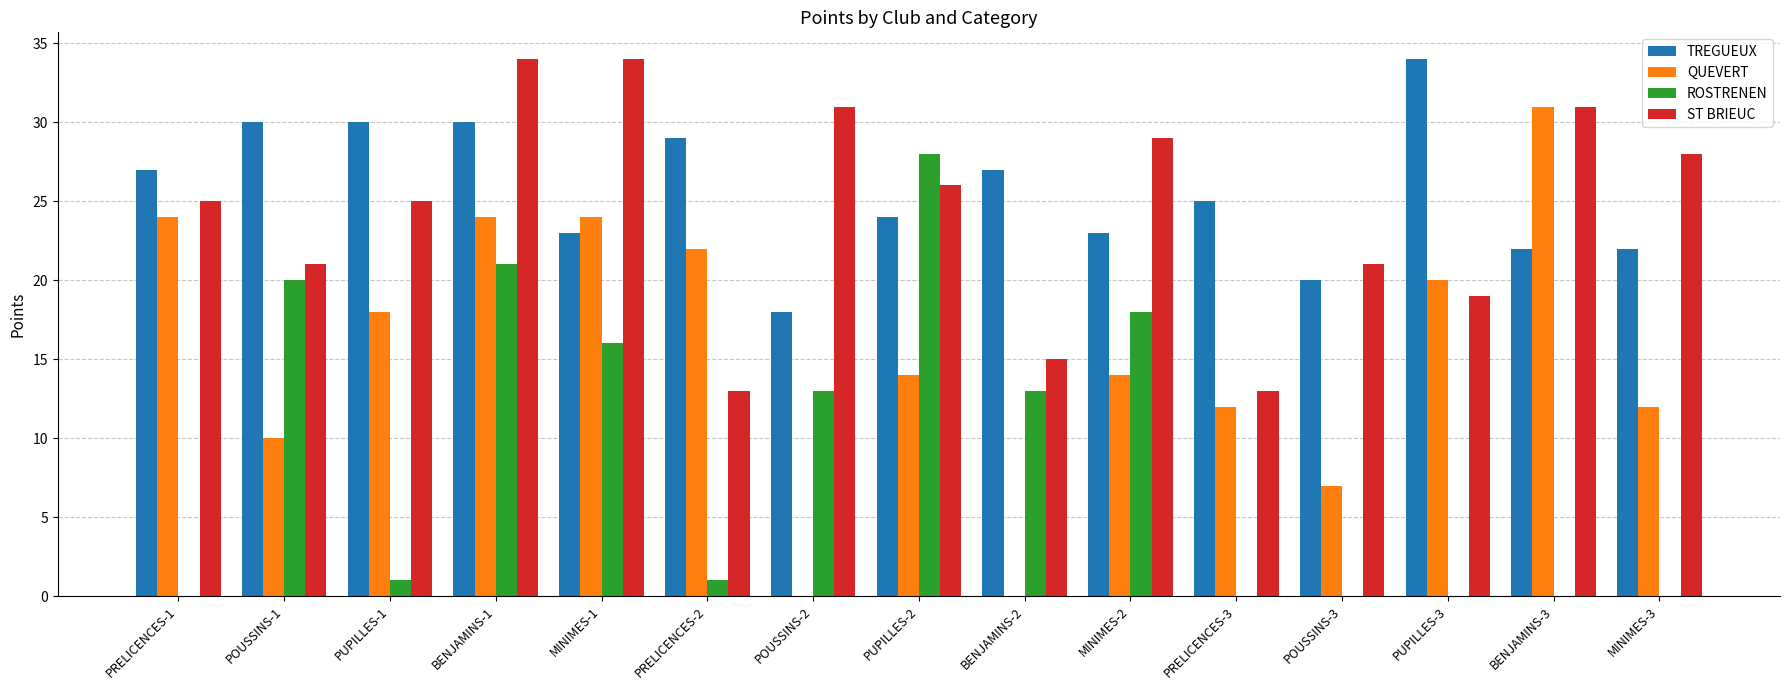

At which category is the sum across all series the highest?

BENJAMINS-1